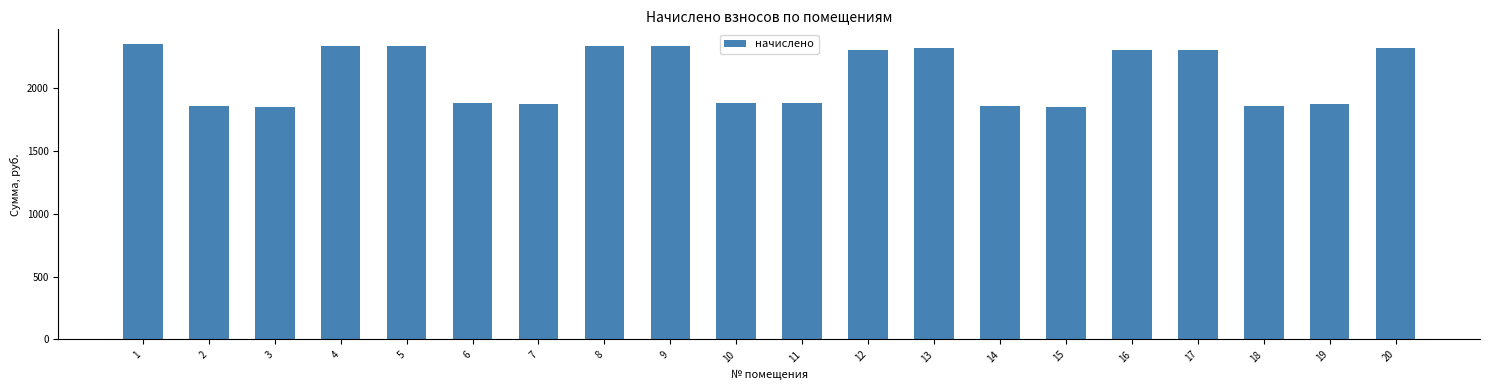

At which label does the data first exceed 2306?

1